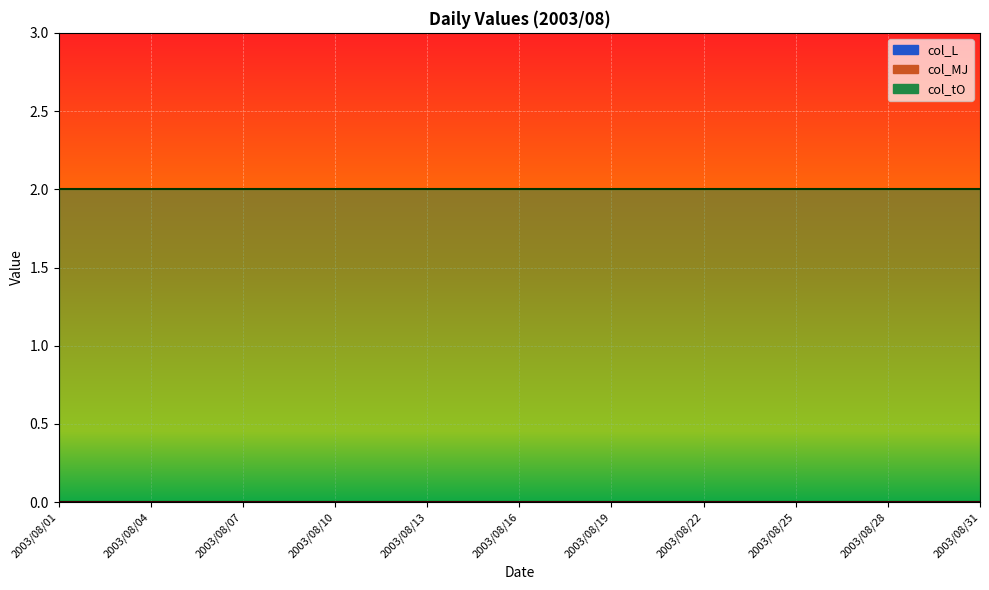

Is the value of col_MJ at 2003/08/27 greater than the value of col_tO at 2003/08/22?

No